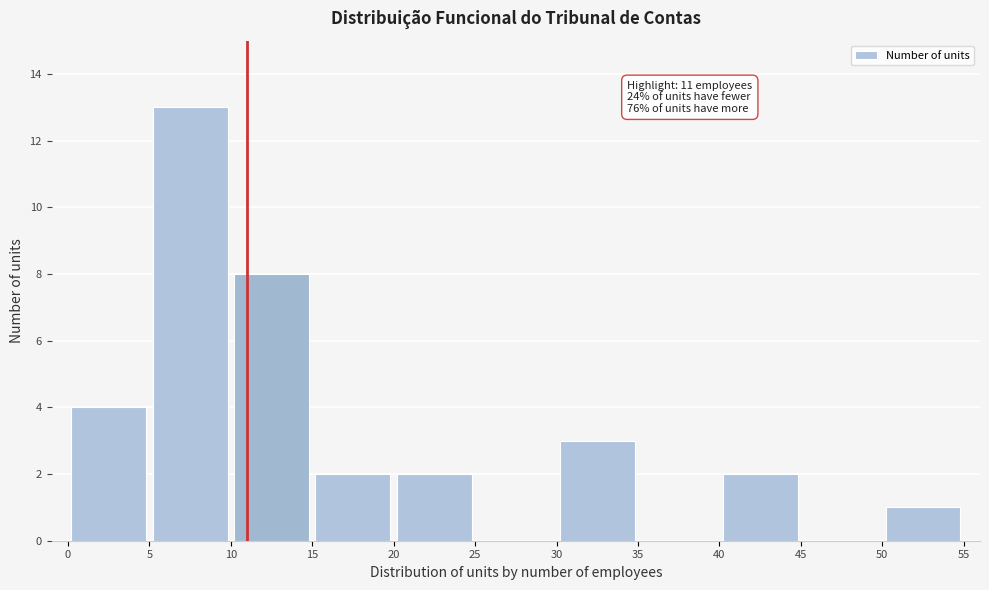

Which range on the x-axis has the tallest bar?

5 to 10